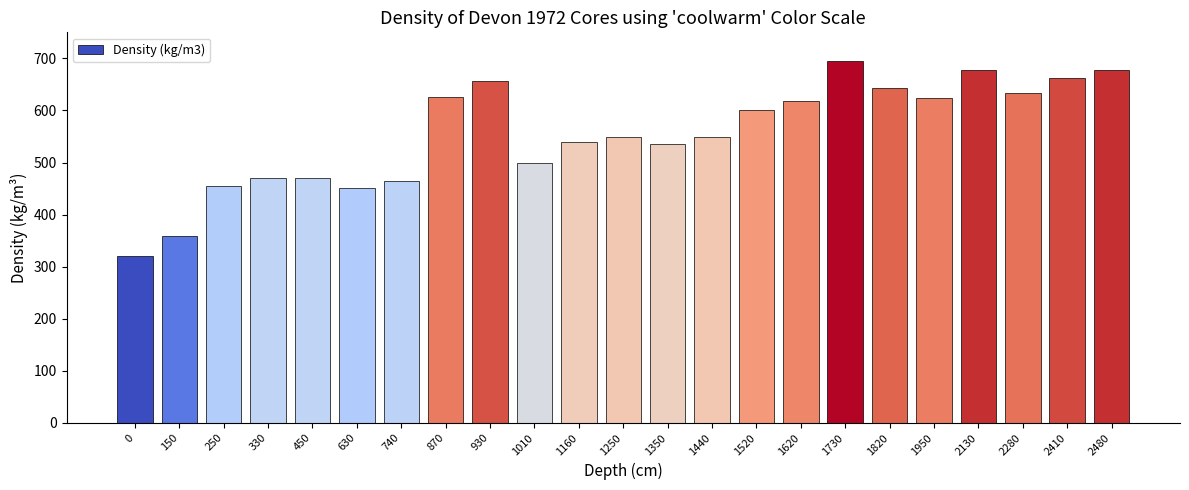

What is the value of the 19th bar from the left?

624